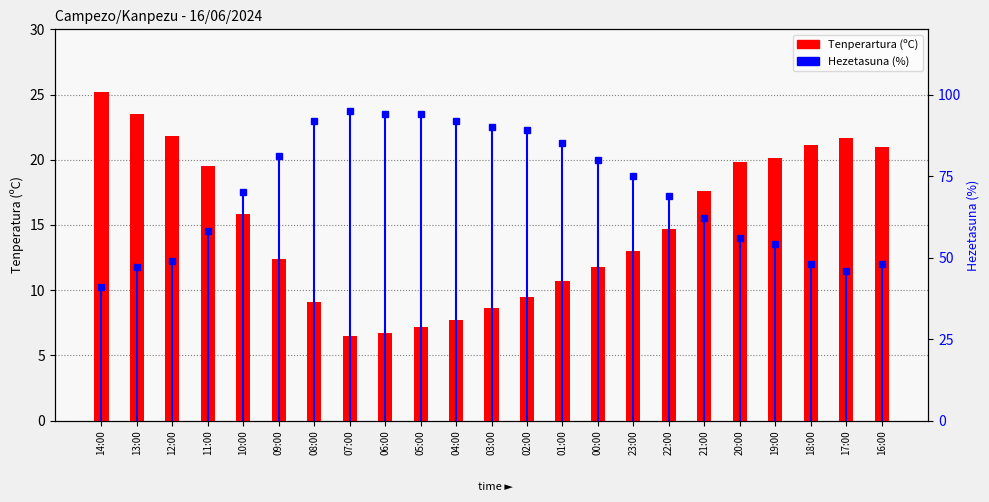

Rank the categories by Tenperartura (ºC) value from highest to lowest.

14:00, 13:00, 12:00, 17:00, 18:00, 16:00, 19:00, 20:00, 11:00, 21:00, 10:00, 22:00, 23:00, 09:00, 00:00, 01:00, 02:00, 08:00, 03:00, 04:00, 05:00, 06:00, 07:00